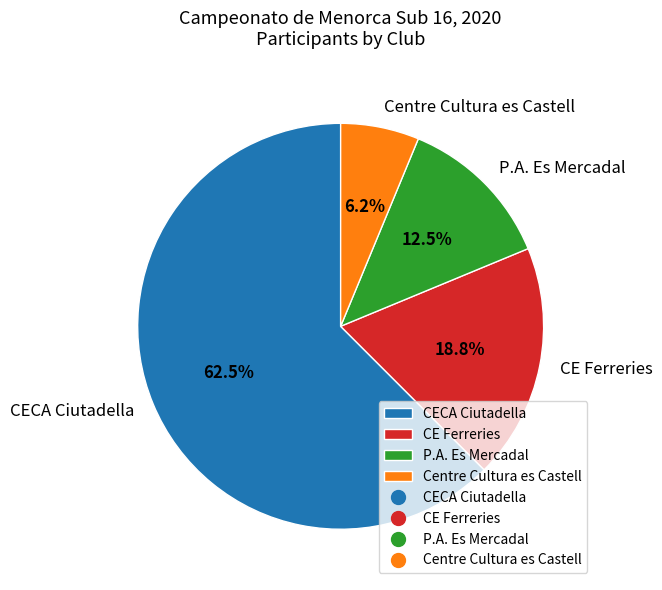

What is the majority slice?

CECA Ciutadella